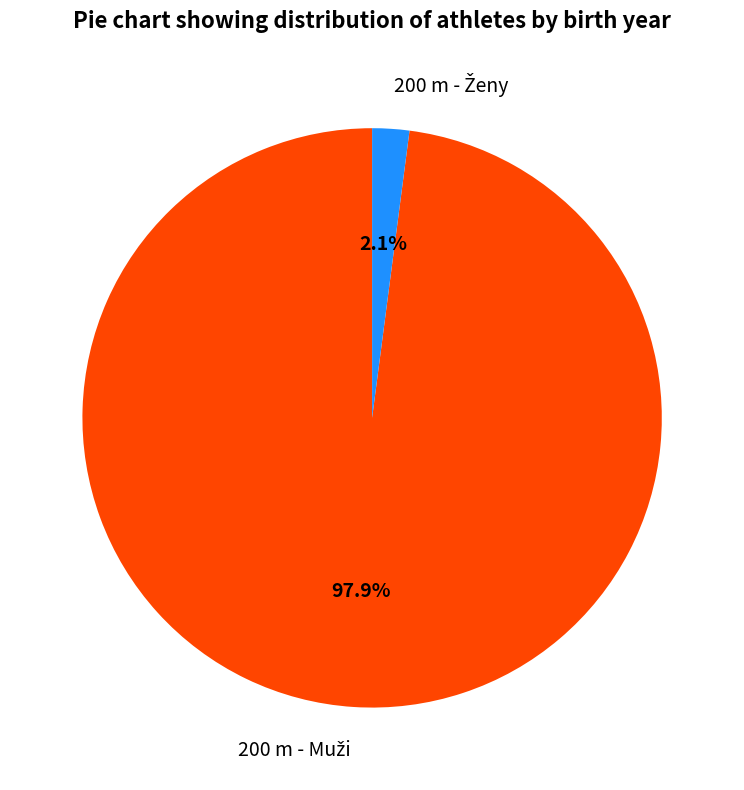

Does any single category account for the majority?

Yes